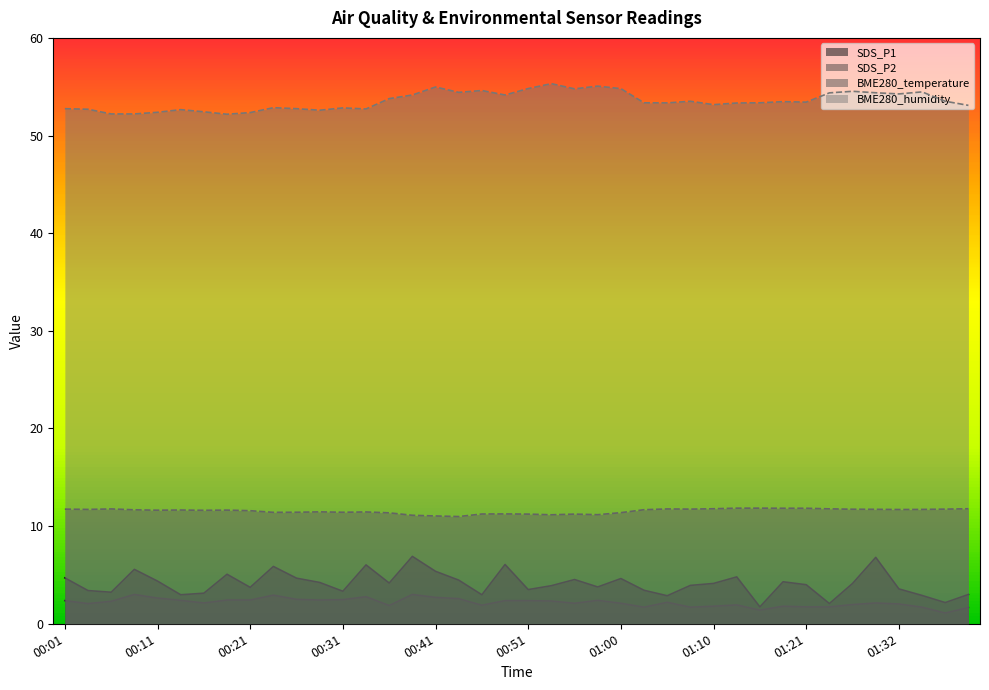

Rank the categories by SDS_P2 value from lowest to highest.

01:37, 01:16, 01:39, 01:03, 01:08, 01:34, 01:21, 01:24, 01:10, 01:18, 00:36, 00:46, 01:13, 01:27, 01:32, 00:04, 00:56, 01:00, 00:16, 01:29, 01:05, 00:06, 00:53, 00:01, 00:48, 00:51, 00:14, 00:58, 00:19, 00:21, 00:28, 00:31, 00:26, 00:43, 00:11, 00:41, 00:33, 00:23, 00:09, 00:38